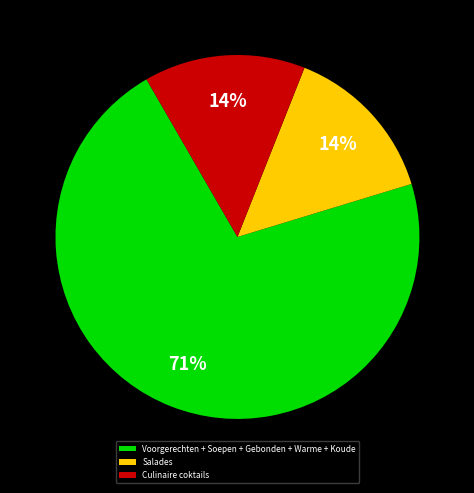

Does Culinaire coktails represent more than half of the total?

No